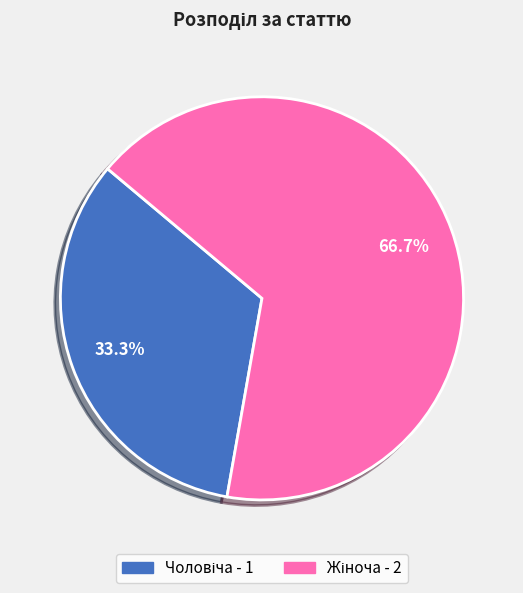

Is there any slice that represents more than half of the pie?

Yes